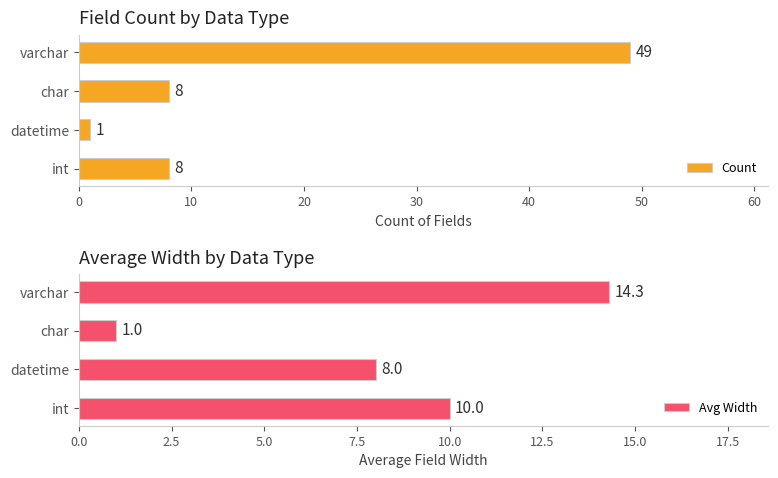

Which category has the lowest value in the Count series?

datetime